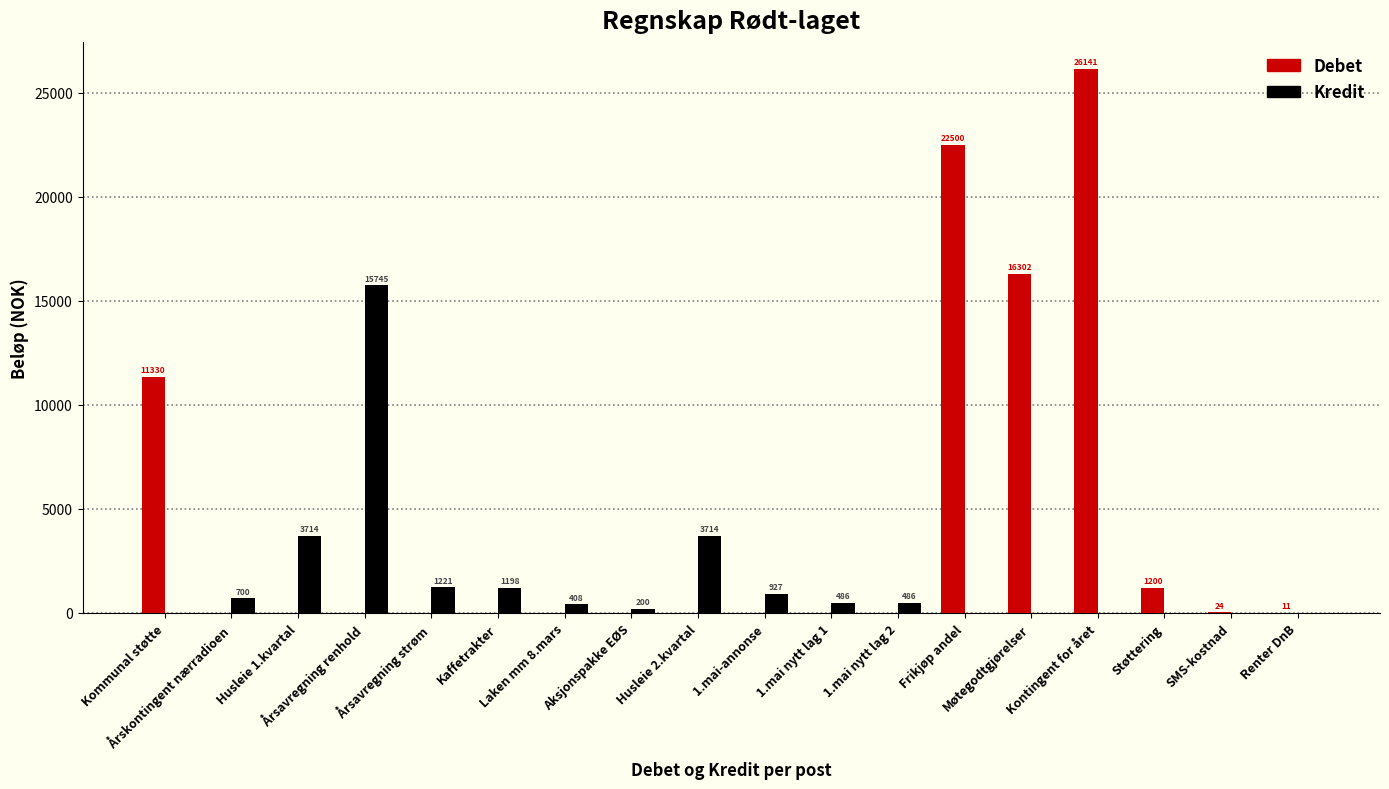

Which series has the largest total across all categories?

Debet